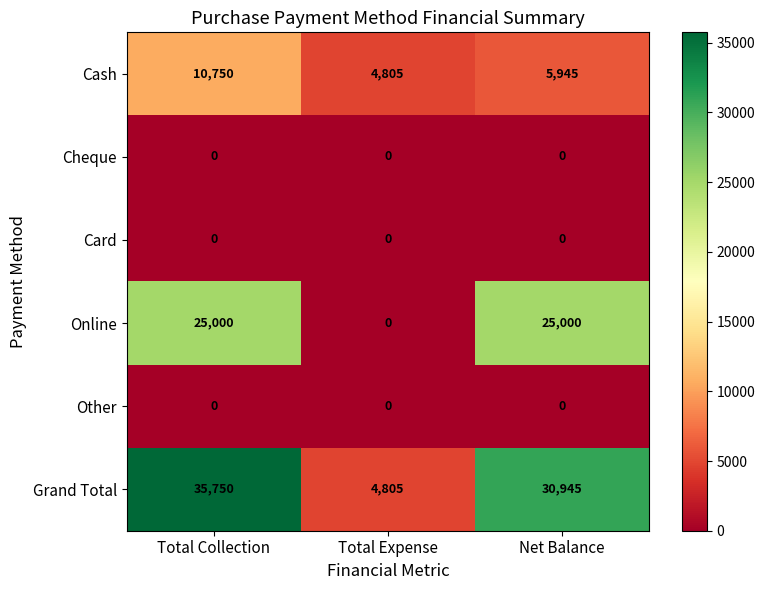

What is the maximum value for Cash?

10750